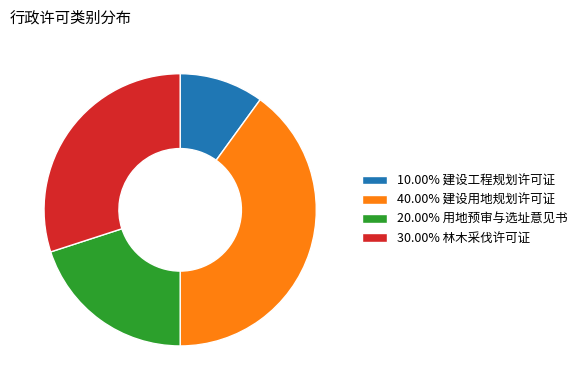

Does any single category account for the majority?

No